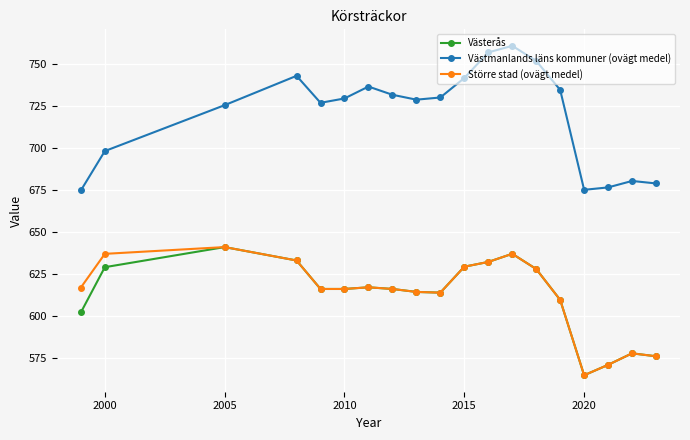

Which series has the widest spread of values?

Västmanlands läns kommuner (ovägt medel)